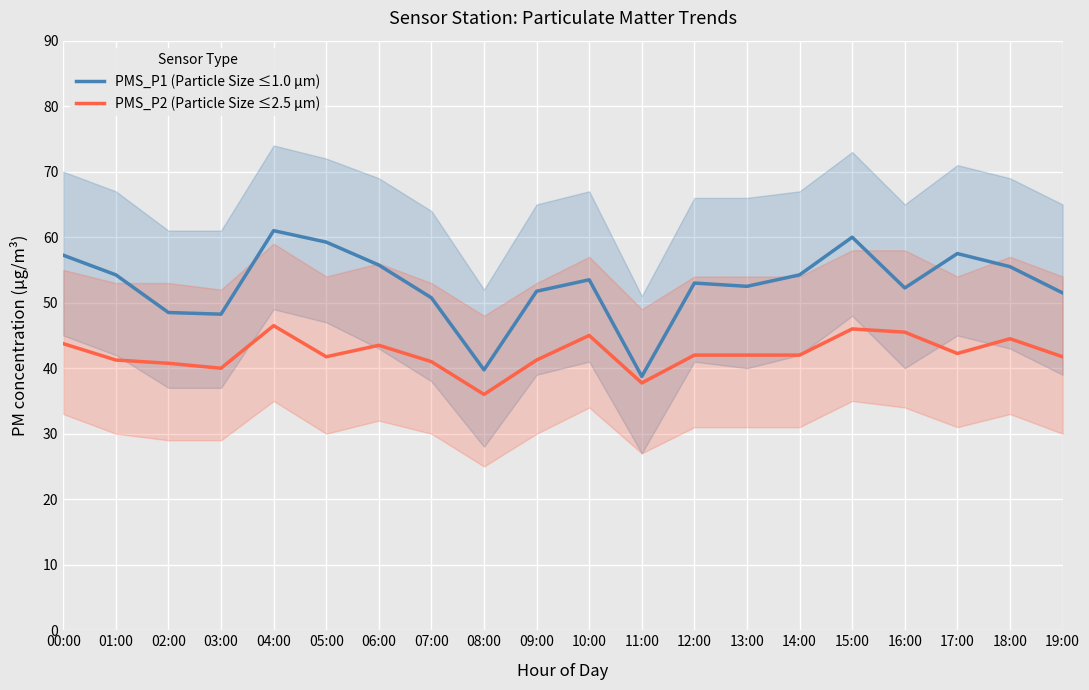

True or false: PMS_P2 (Particle Size ≤2.5 µm) and PMS_P1 (Particle Size ≤1.0 µm) cross at least once.

False